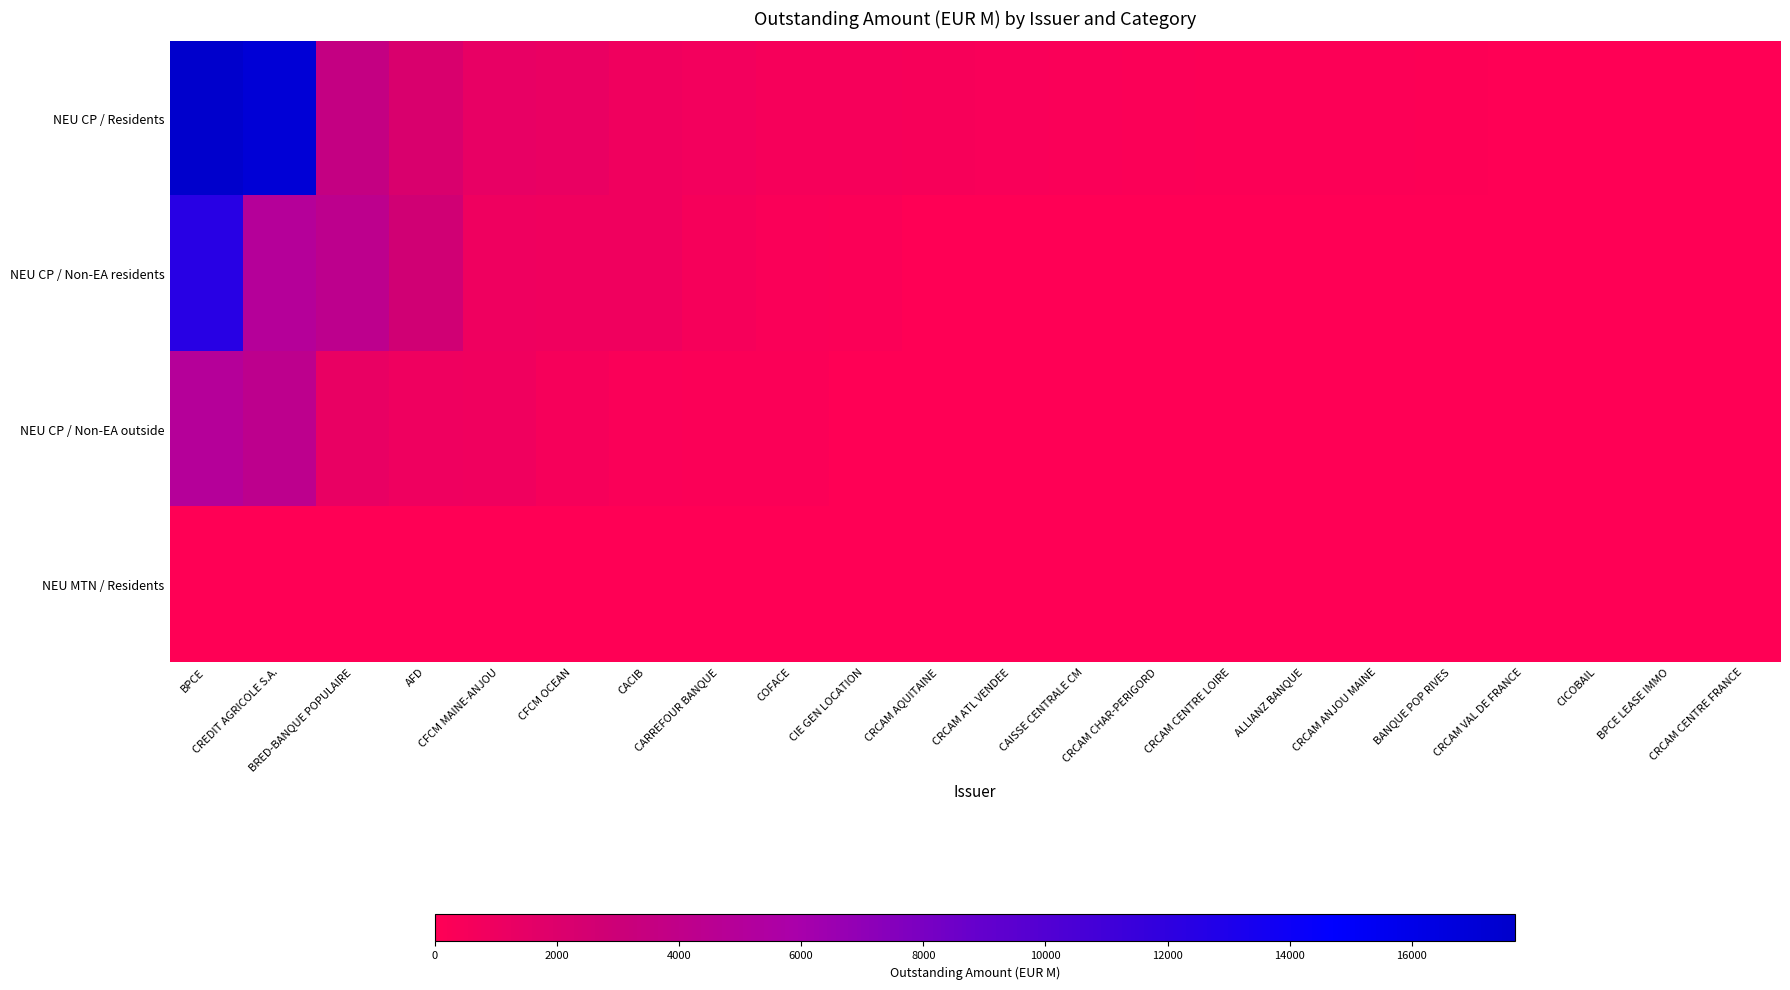

Which series has the largest range (max minus min)?

NEU CP / Residents